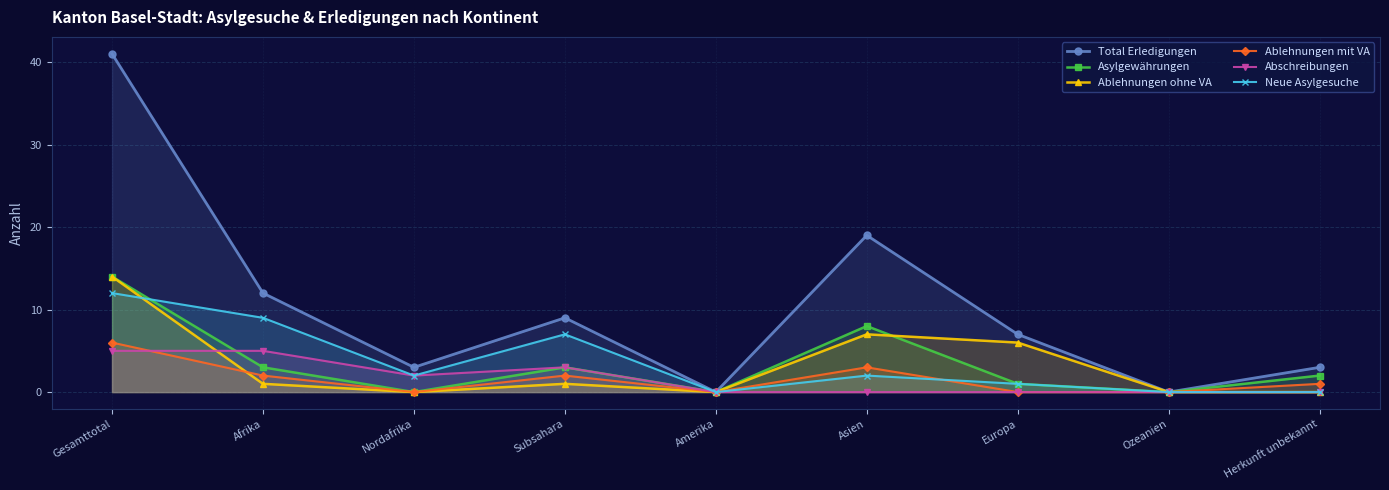

How many interior local peaks does the Ablehnungen mit VA series have?

2